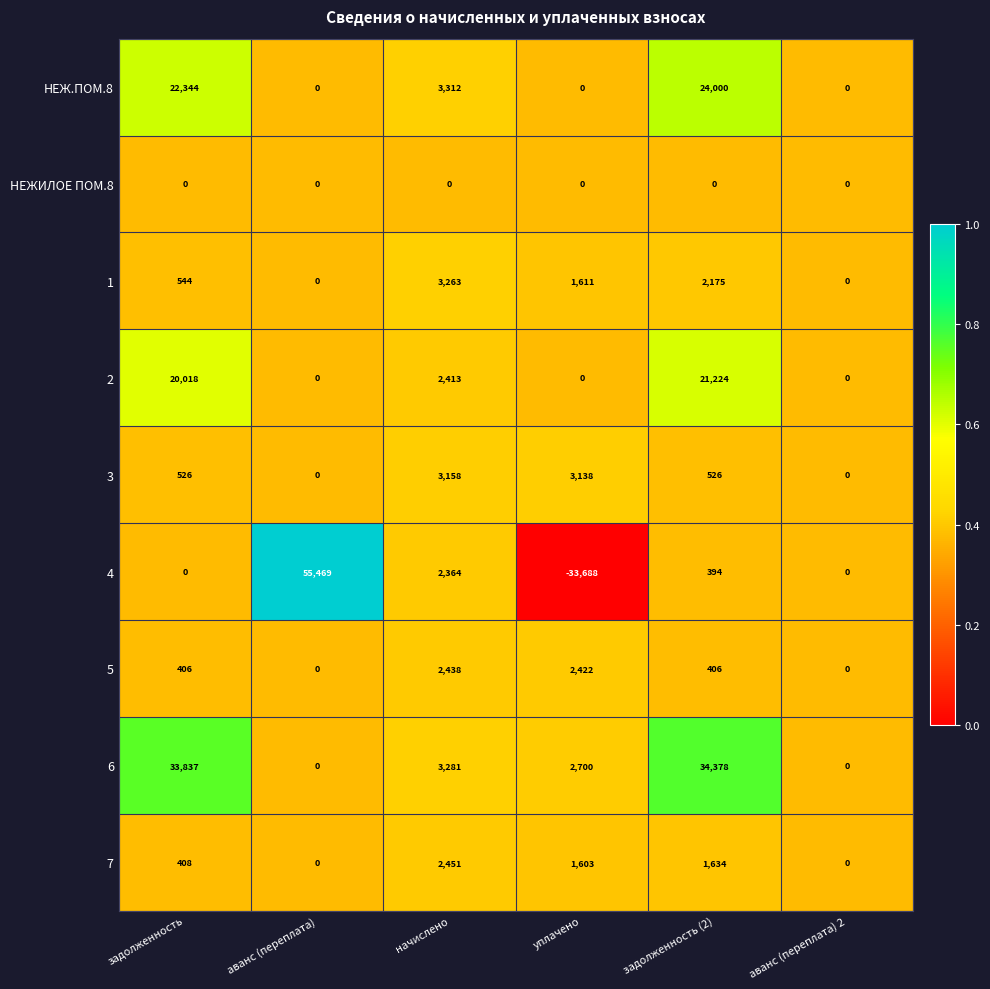

List the series in order of their peak value, highest first.

4, 6, НЕЖ.ПОМ.8, 2, 1, 3, 7, 5, НЕЖИЛОЕ ПОМ.8